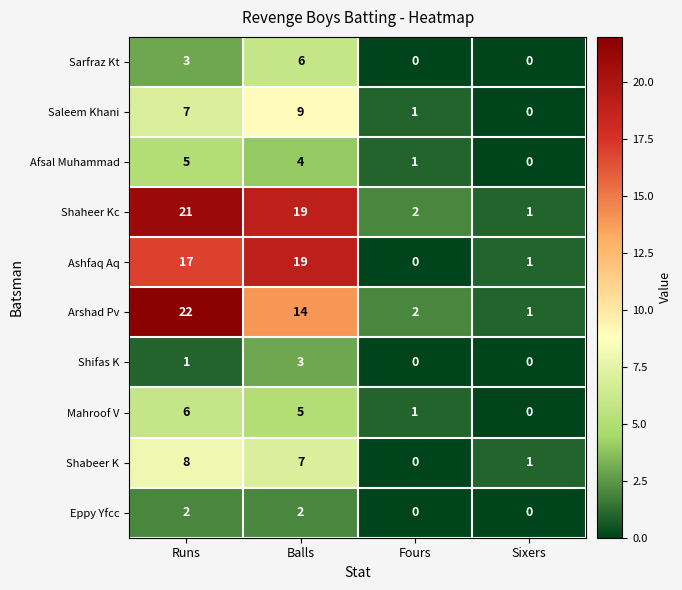

At which label is Arshad Pv closest to 11?

Balls